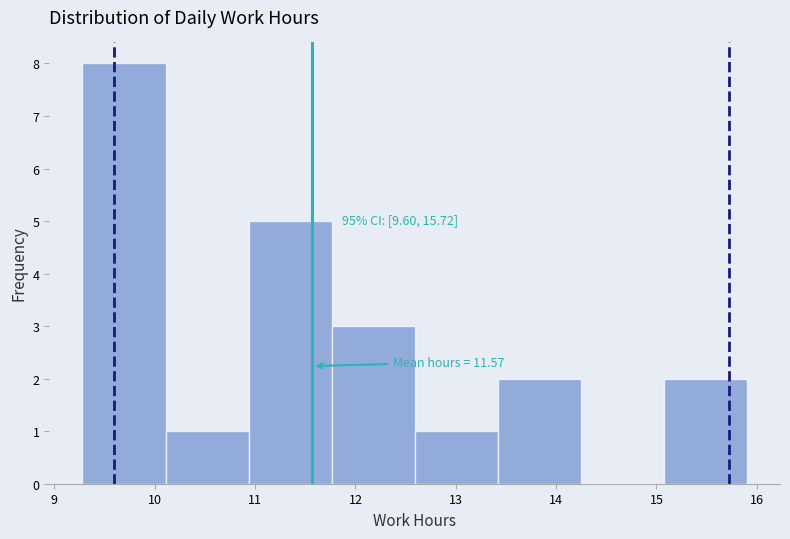

Over which range of the x-axis is the bar tallest?

9.3 to 10.1